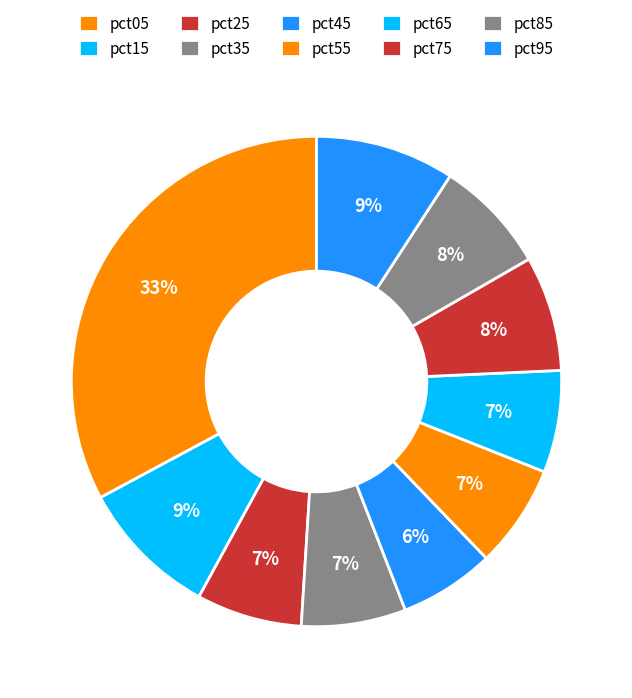

How many slices are in this pie chart?

10